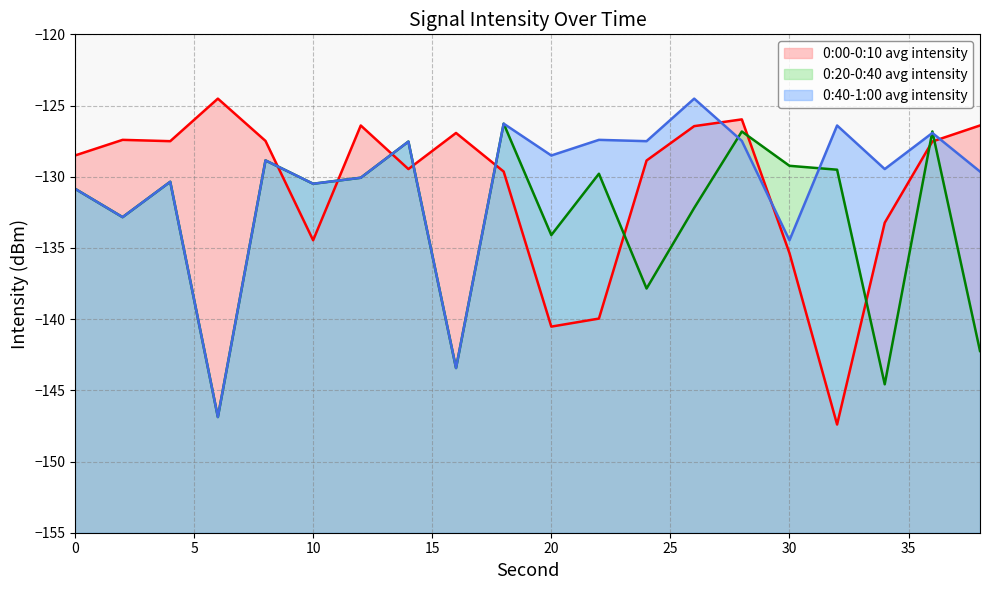

At which category is the sum across all series the highest?

28